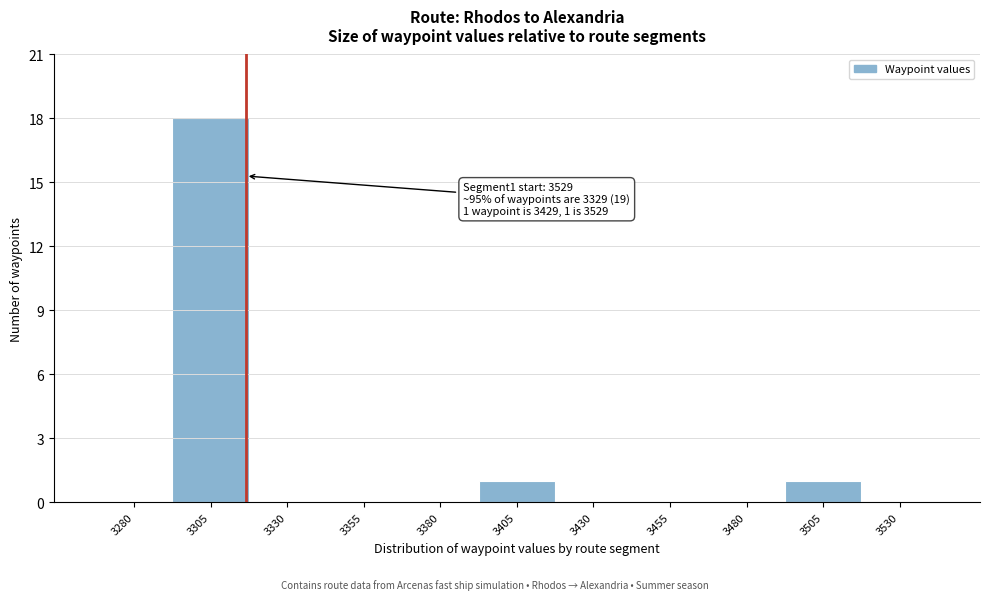

Reading left to right, extract all data points from this chart.

3280=0	3305=18	3330=0	3355=0	3380=0	3405=1	3430=0	3455=0	3480=0	3505=1	3530=0